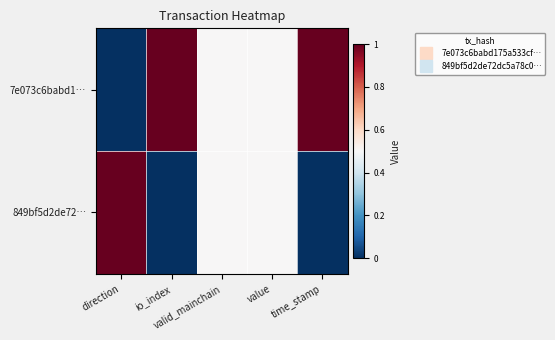

Between valid_mainchain and time_stamp, which series saw the biggest shift?

7e073c6babd1…